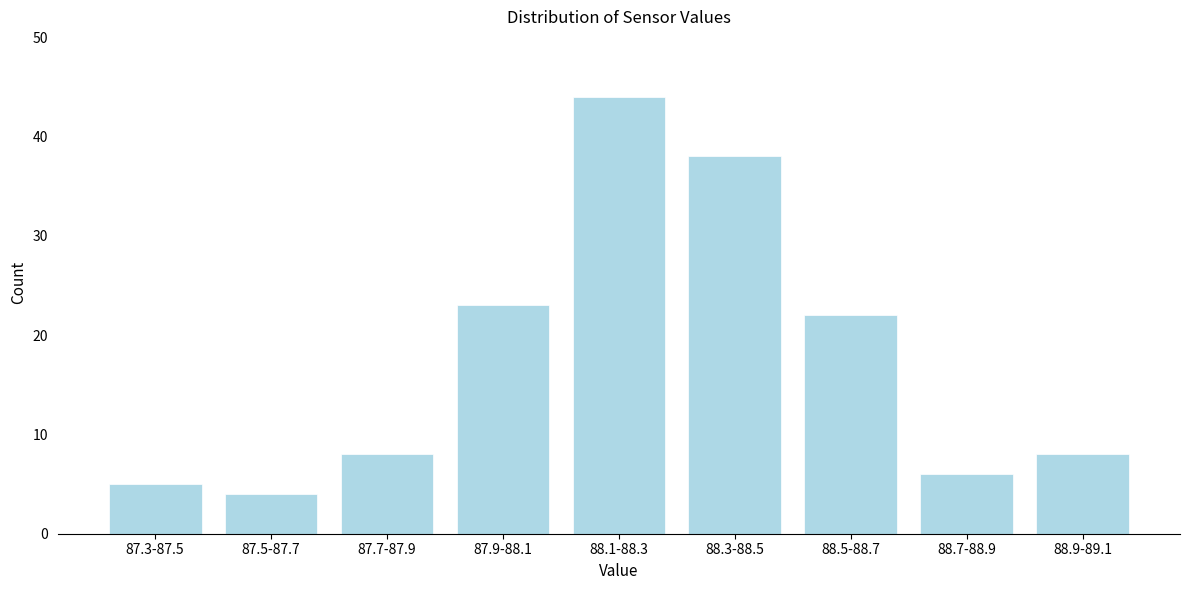

Reading right to left, extract all data points from this chart.

88.9-89.1=8	88.7-88.9=6	88.5-88.7=22	88.3-88.5=38	88.1-88.3=44	87.9-88.1=23	87.7-87.9=8	87.5-87.7=4	87.3-87.5=5